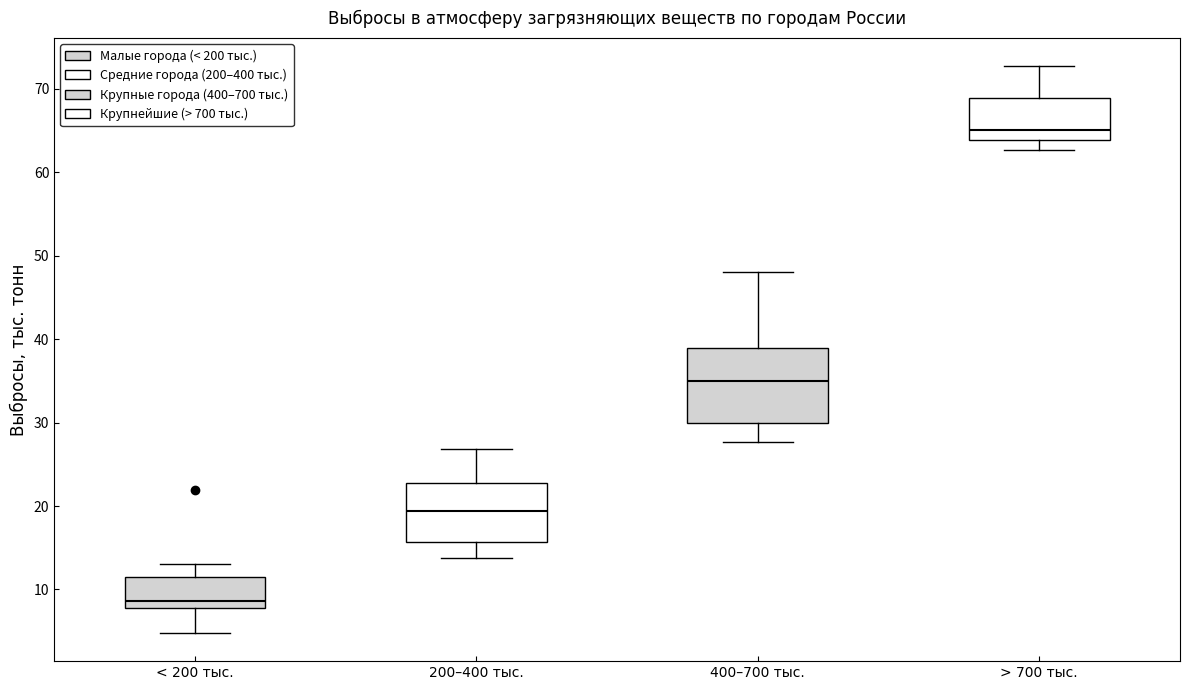

Reading left to right, transcribe this box plot: for each box, give where its median line is, the range the box spans, and where its two whiskers end, as read against the y-axis. The values are not printed on the chart, so give them approximately, as read against the axis.

< 200 тыс.: median 9, box 8 to 12, whiskers 5 to 13
200–400 тыс.: median 19, box 16 to 23, whiskers 14 to 27
400–700 тыс.: median 35, box 30 to 39, whiskers 28 to 48
> 700 тыс.: median 65, box 64 to 69, whiskers 63 to 73